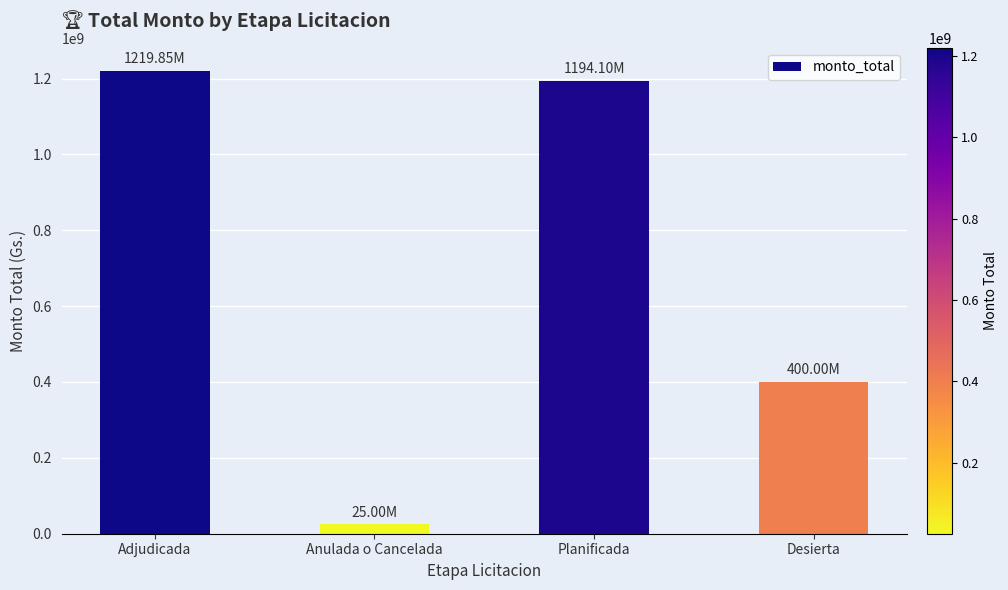

What is the change in value from Adjudicada to Desierta?

-819851096